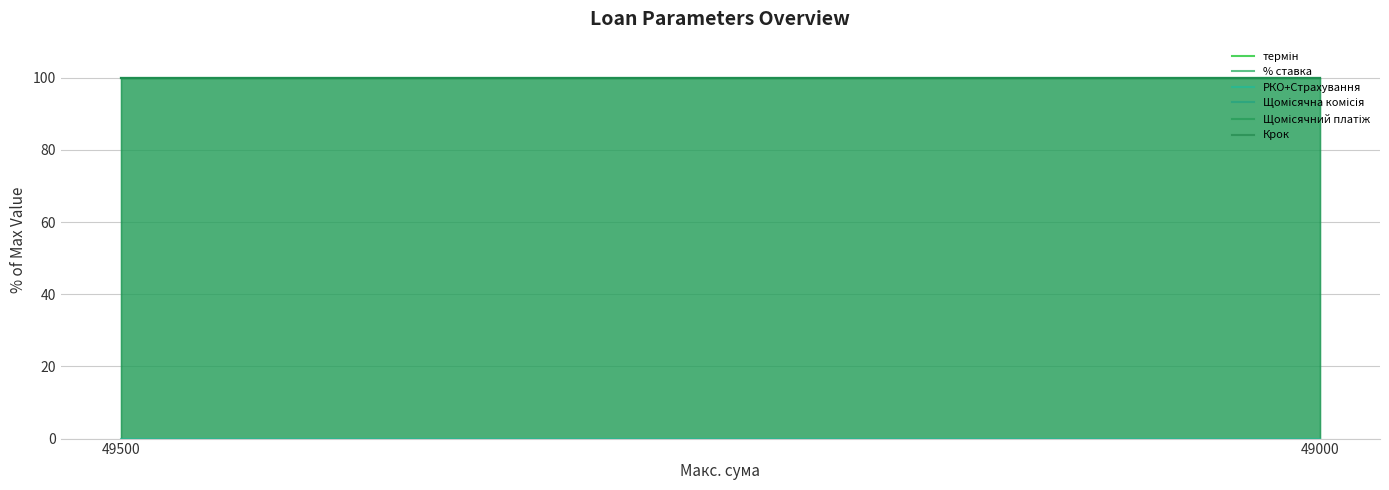

Is it true that термін equals 100 at 49000?

True